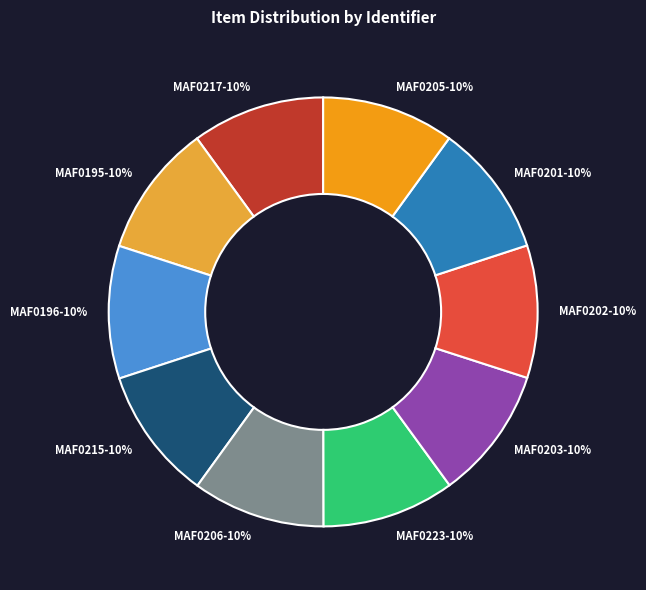

Do MAF0201 and MAF0223 together represent more than half of the pie?

No